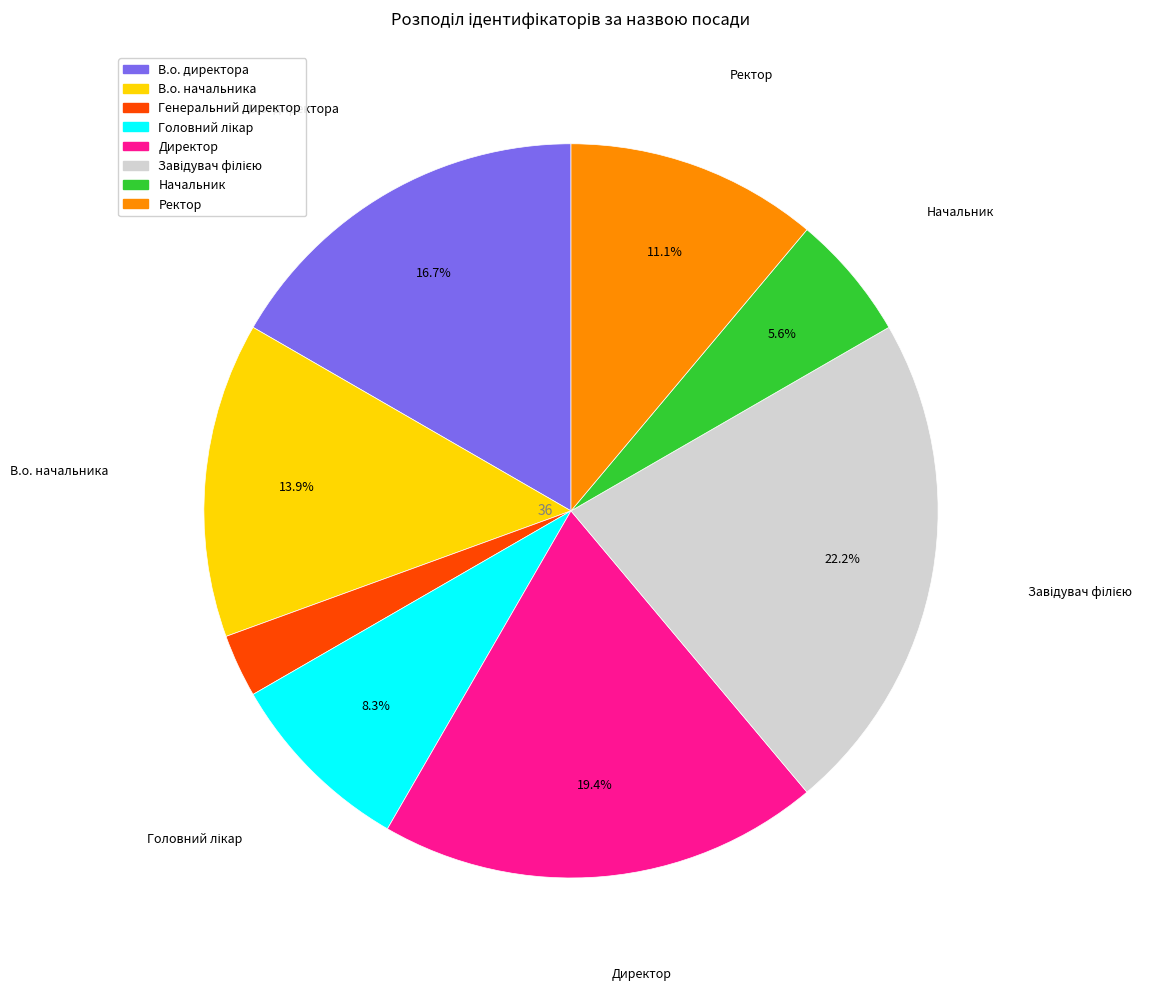

Which has a higher value, Ректор or В.о. начальника?

В.о. начальника